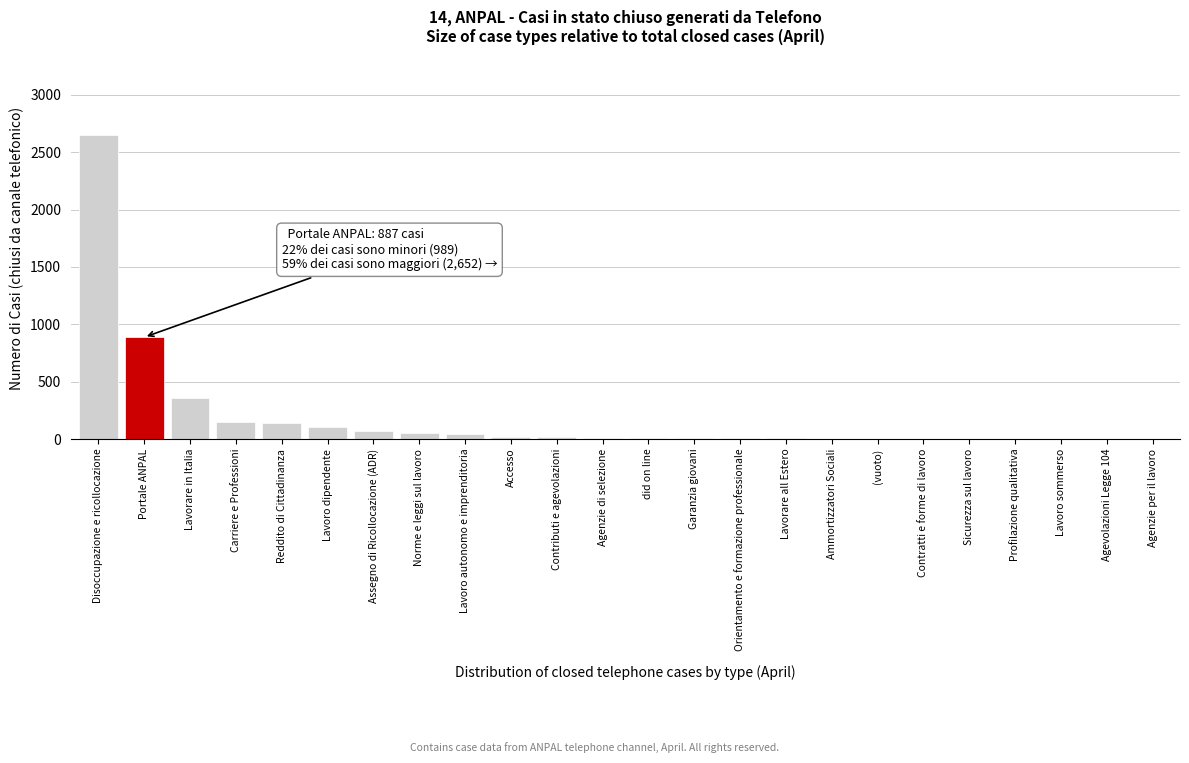

What is the sum of all values?

4528